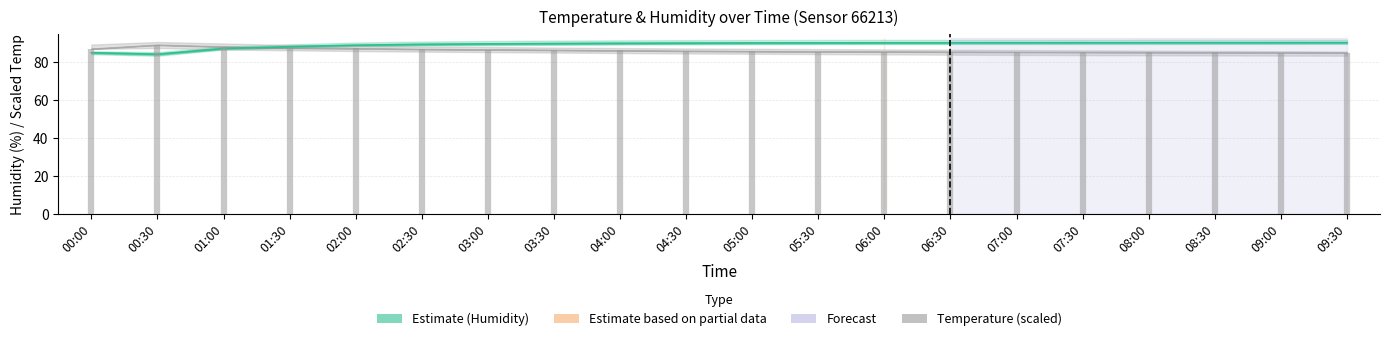

What is the label of the 12th point from the left?

05:30